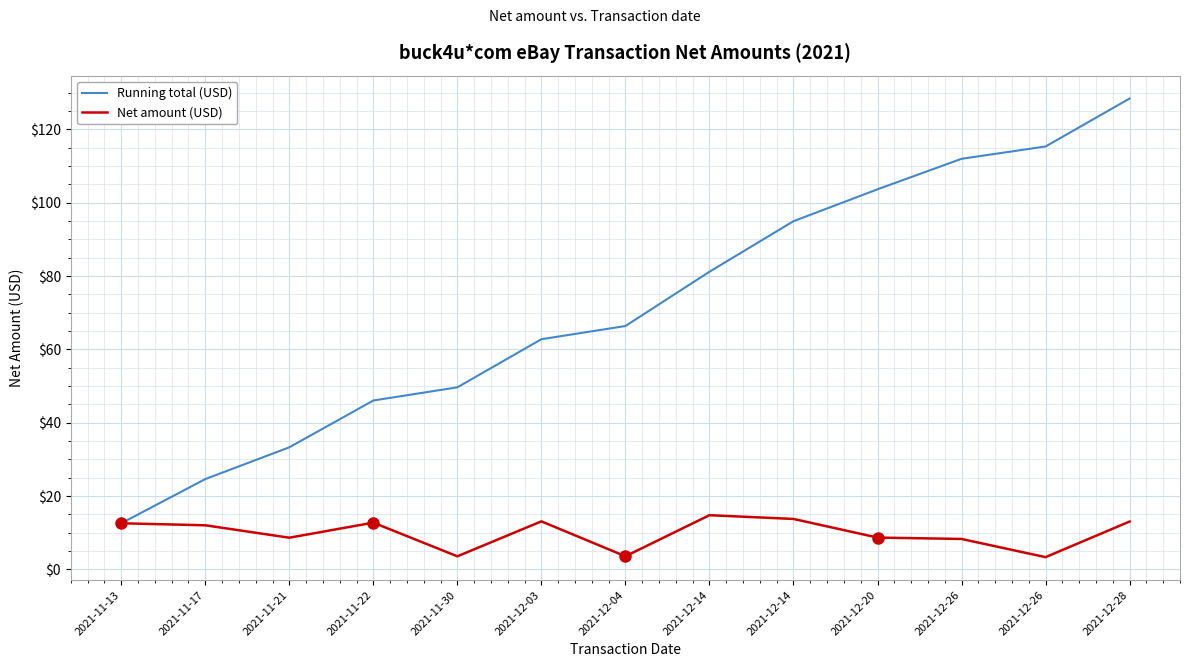

How many lines are shown in the chart?

2